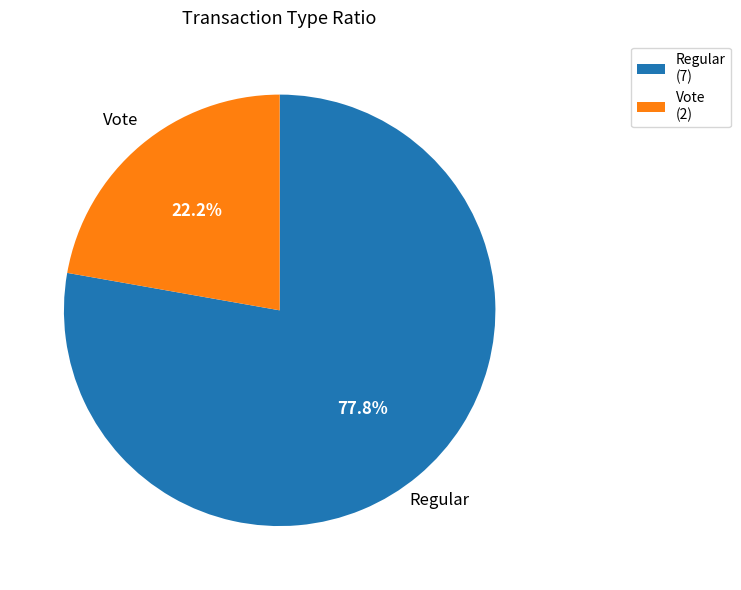

To the nearest percent, what is the difference between the largest and smallest slice percentages?

56%